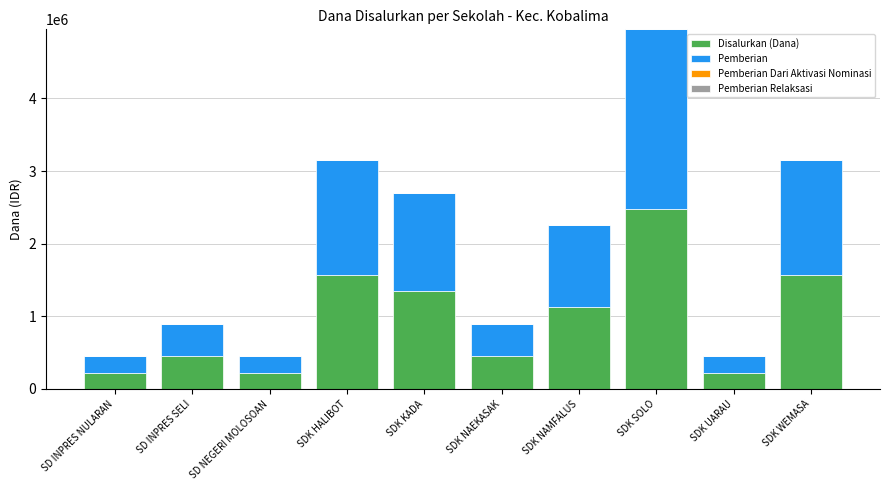

What is the total value across all series at SDK UARAU?

450000